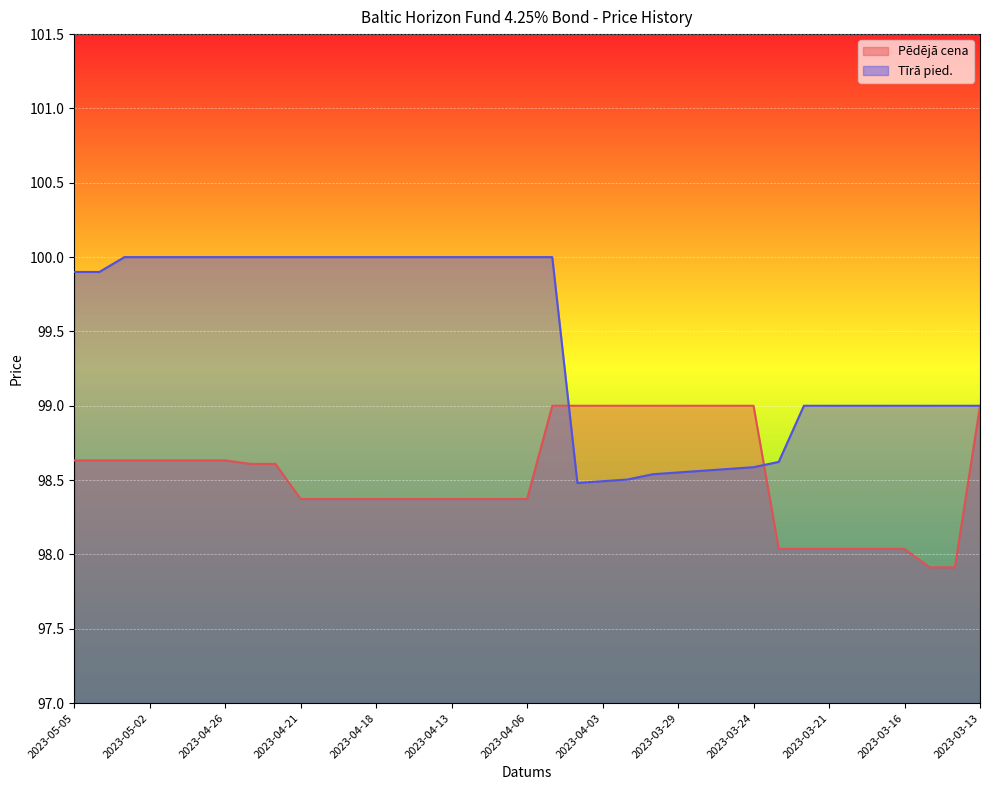

At which label is Pēdējā cena closest to 98?

2023-03-23